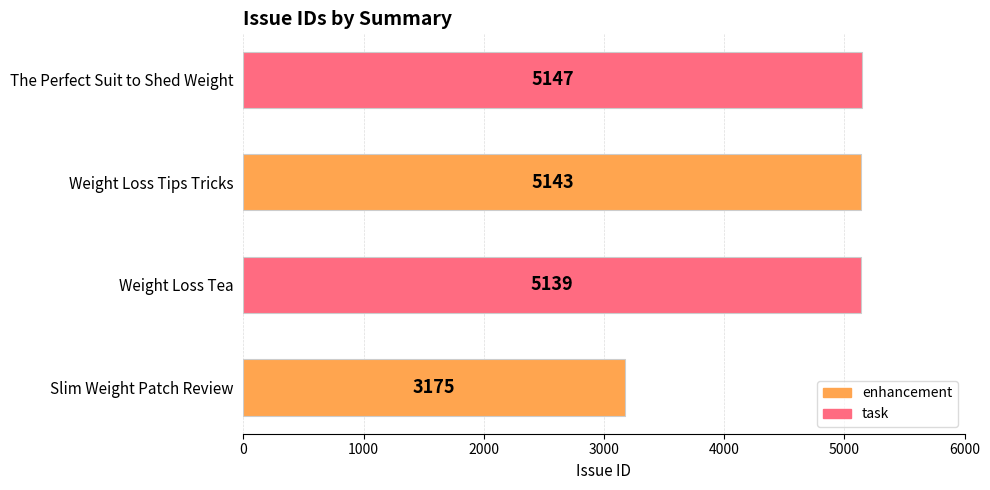

At which label is the value closest to 4161?

Weight Loss Tea